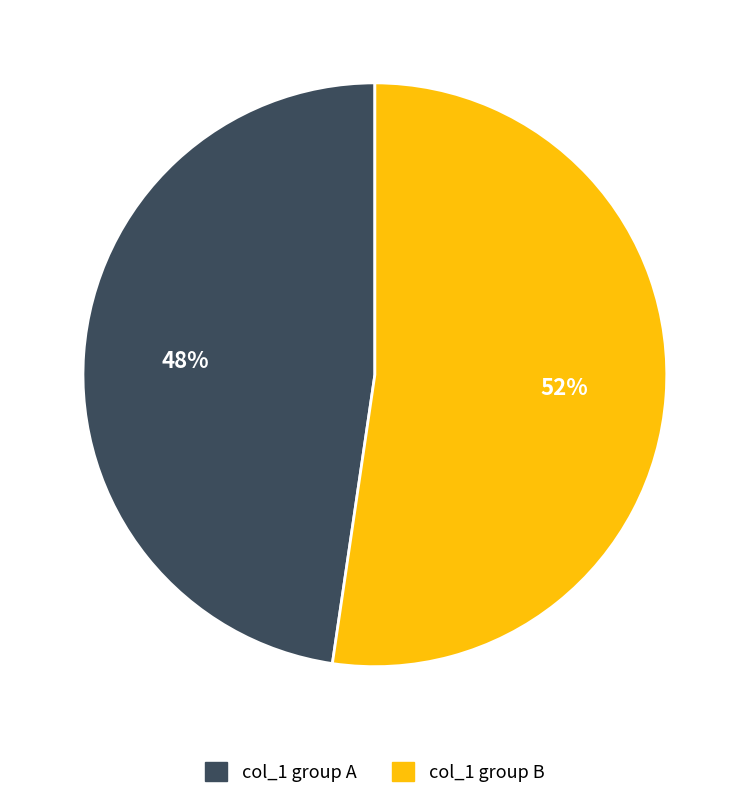

How many slices are in this pie chart?

2